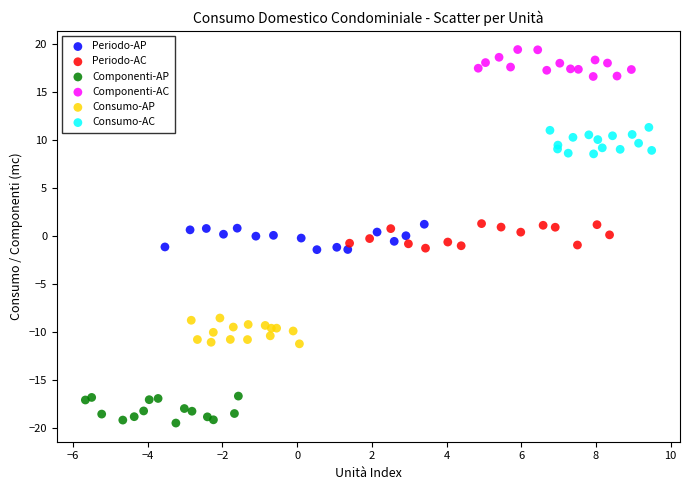

Which series reaches the minimum Y coordinate?

Componenti-AP